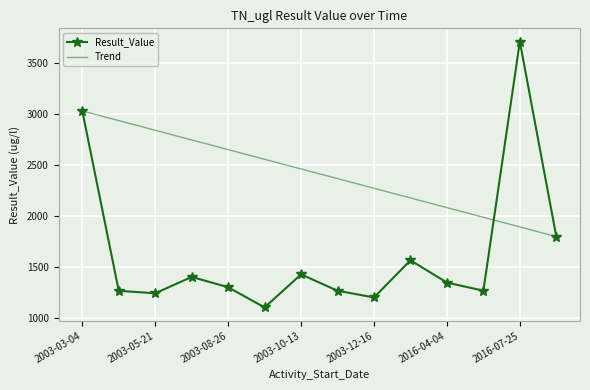

Reading left to right, transcribe all the data shown in this chart.

3031	1269	1245	1405	1304	1106	1430	1270	1204	1568	1350	1270	3710	1800